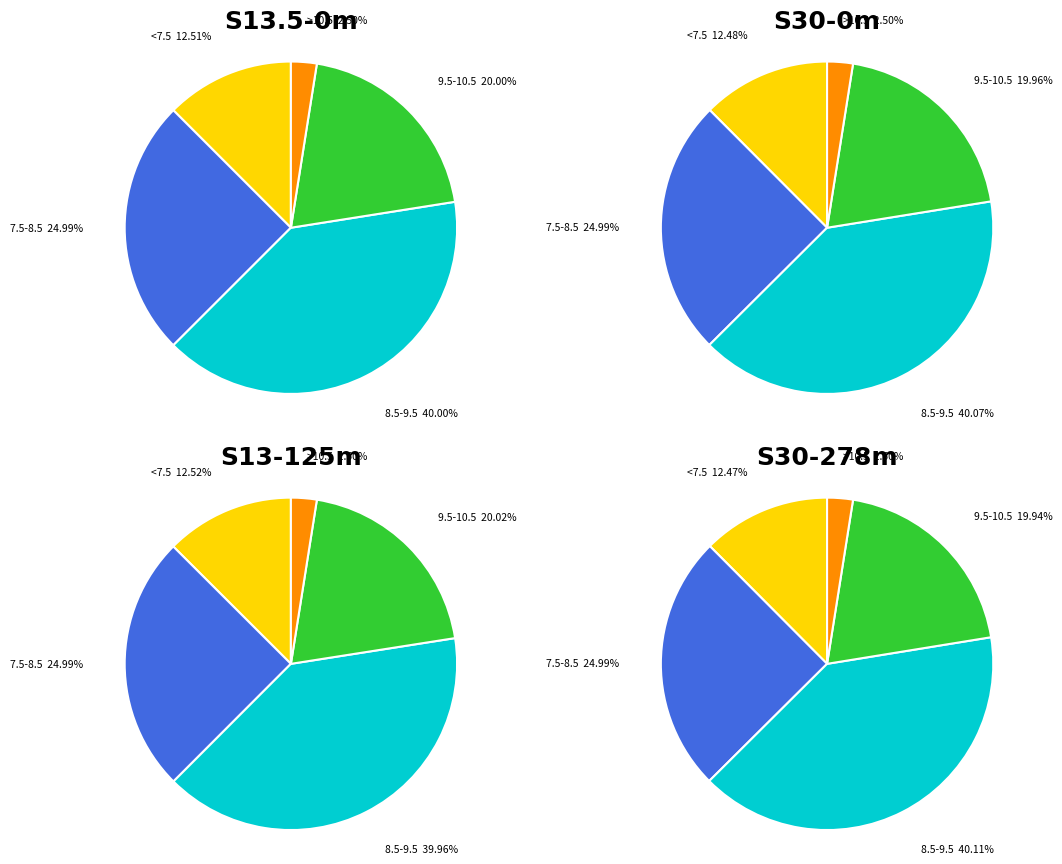

Does any single category account for the majority?

No